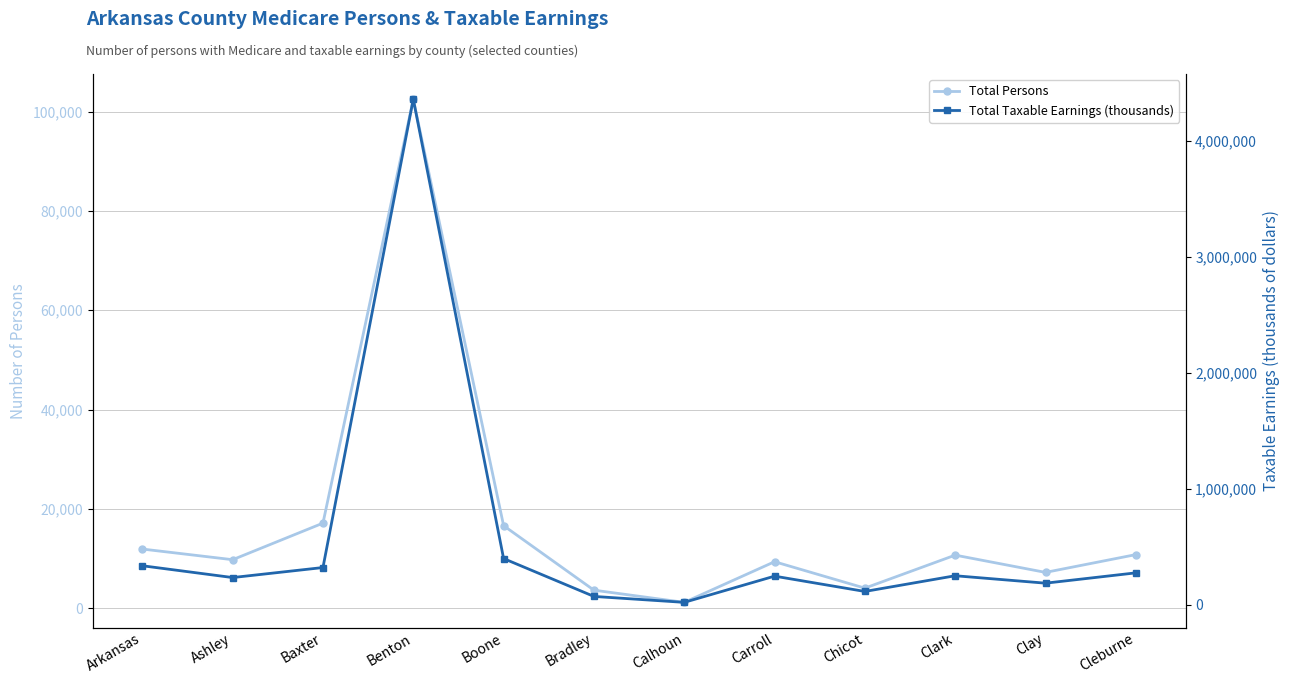

What is the sum of all Total Persons values?

205293